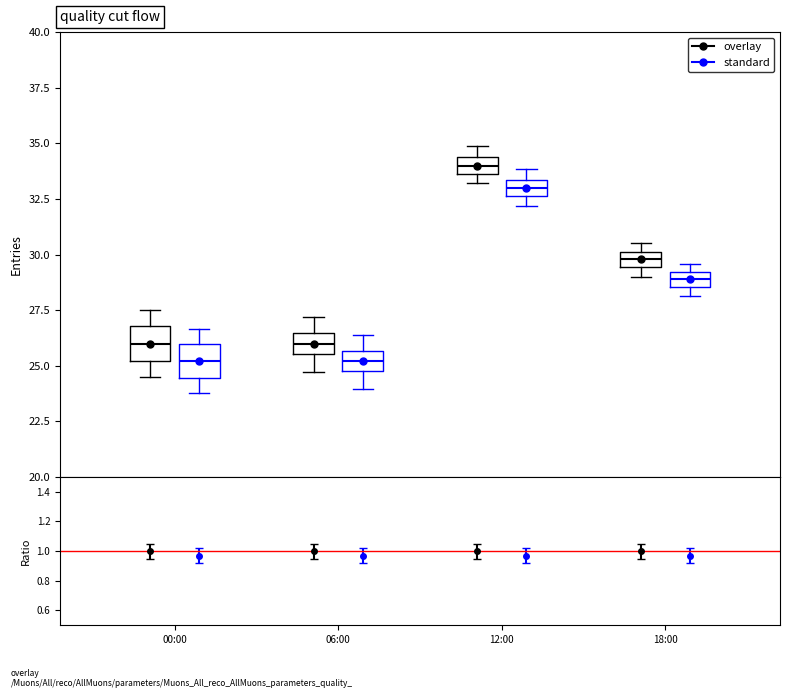

Where is the upper edge of the box for 06:00 (overlay) on the y-axis? The values are not printed on the chart, so give them approximately, as read against the axis.

26.5